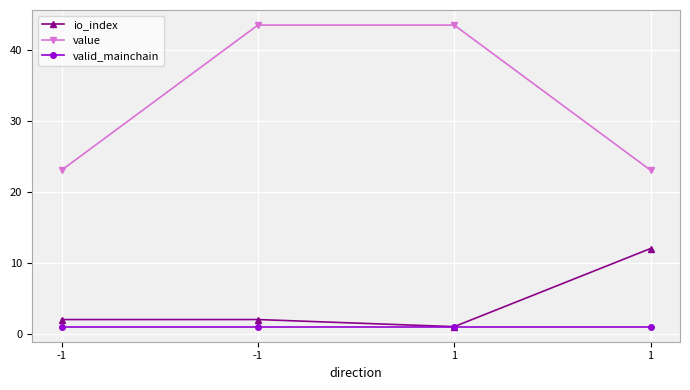

What is the value of the value point at the 2nd from the left?

23.0